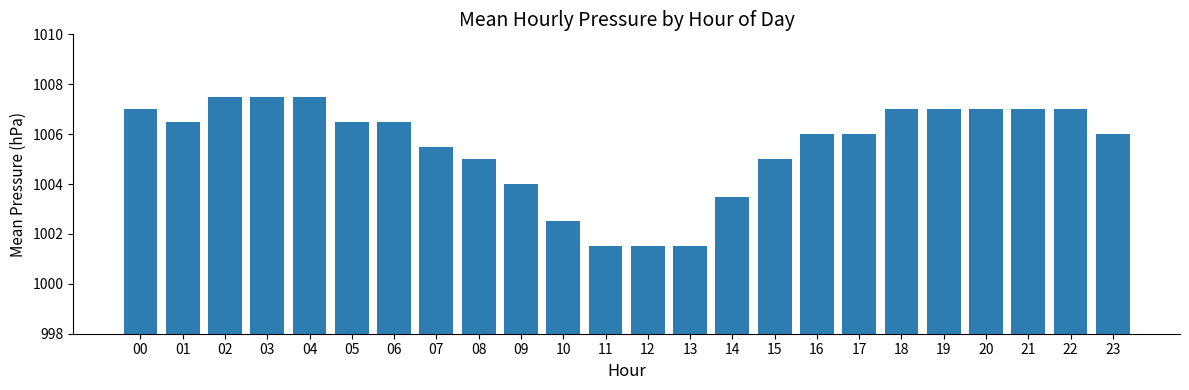

Which has a higher value, 01 or 22?

22